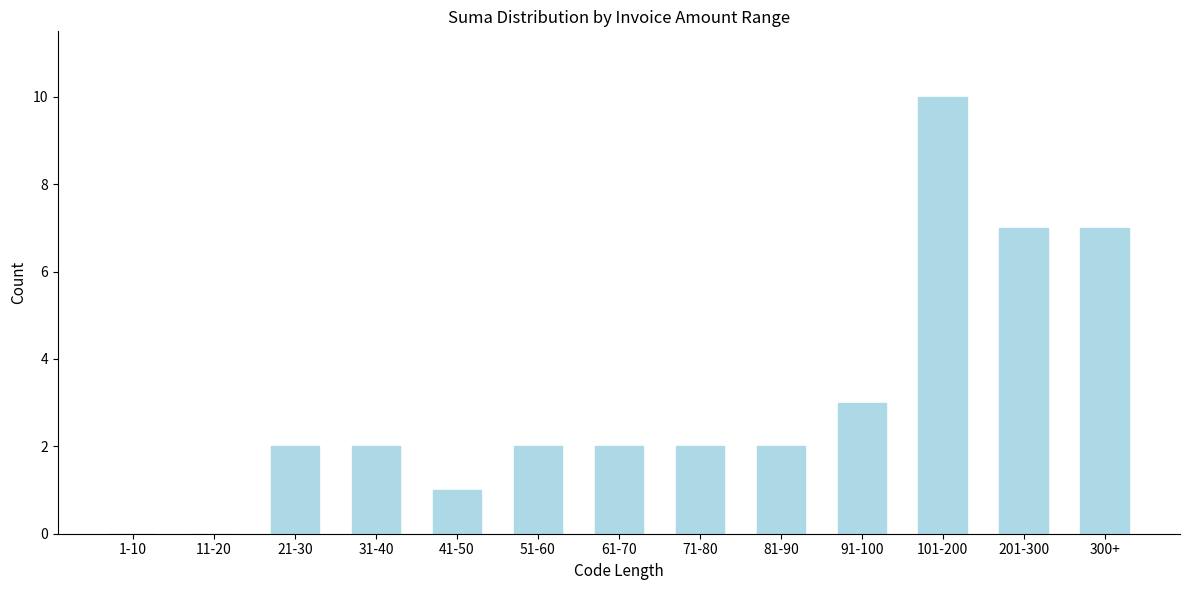

Reading right to left, extract all data points from this chart.

300+=7	201-300=7	101-200=10	91-100=3	81-90=2	71-80=2	61-70=2	51-60=2	41-50=1	31-40=2	21-30=2	11-20=0	1-10=0